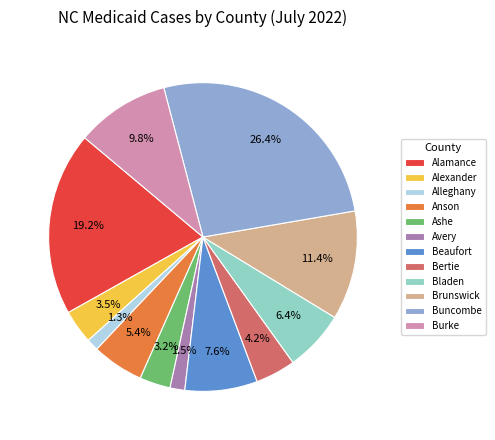

Which category has the biggest portion of the pie?

Buncombe